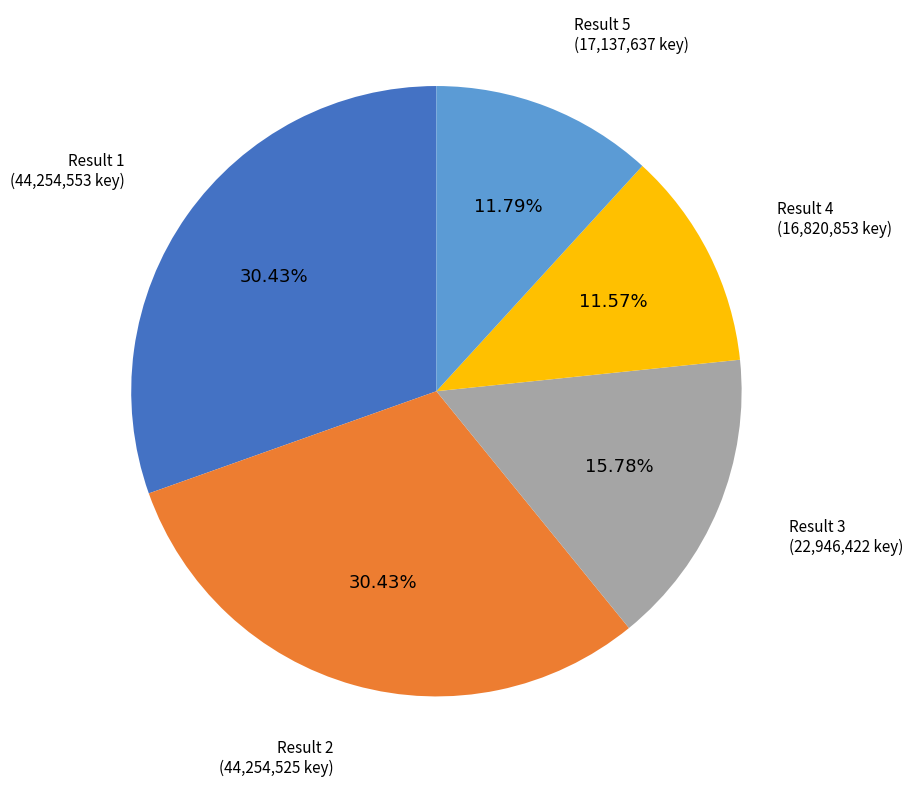

Does any single category account for the majority?

No